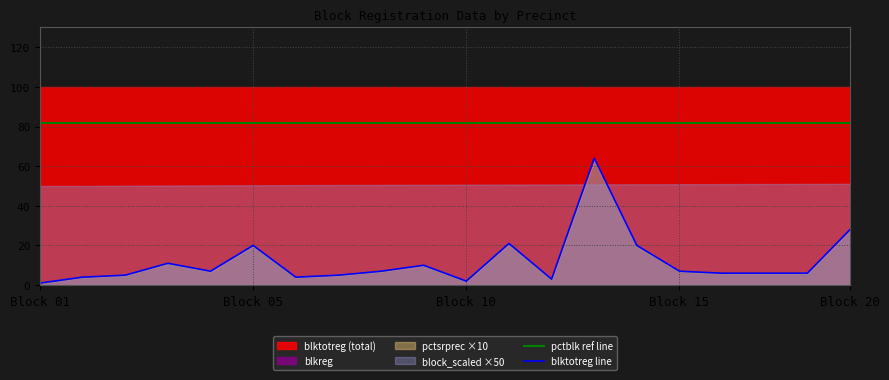

Where is blktotreg line nearest to the value 32?

Block 20